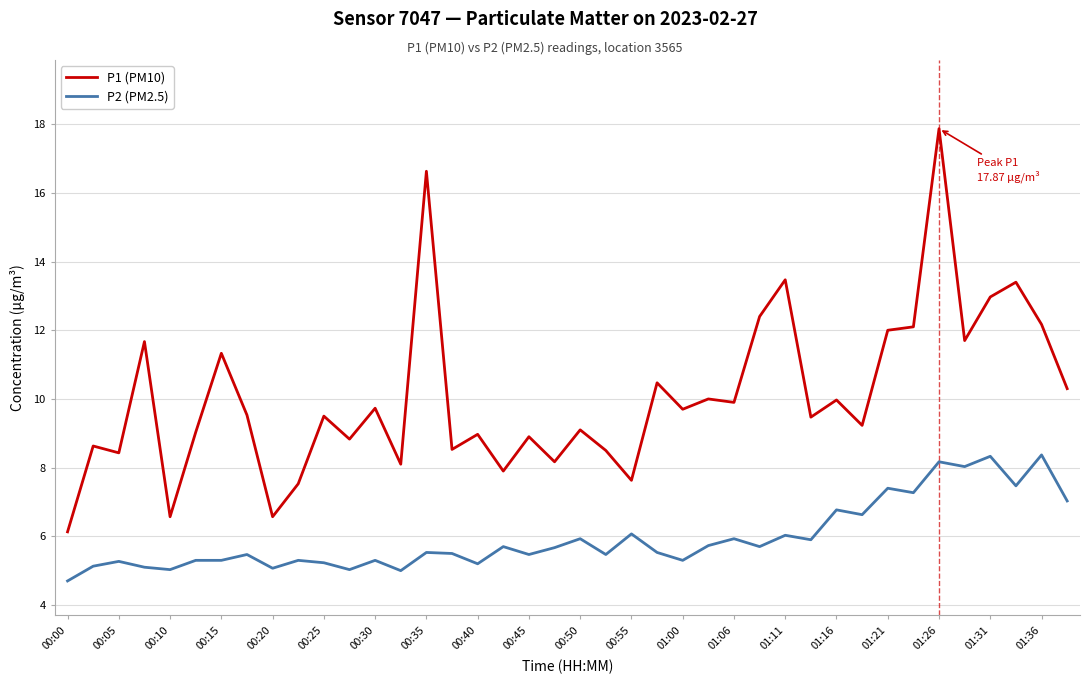

What is the lowest value of the P2 (PM2.5) series?

4.7